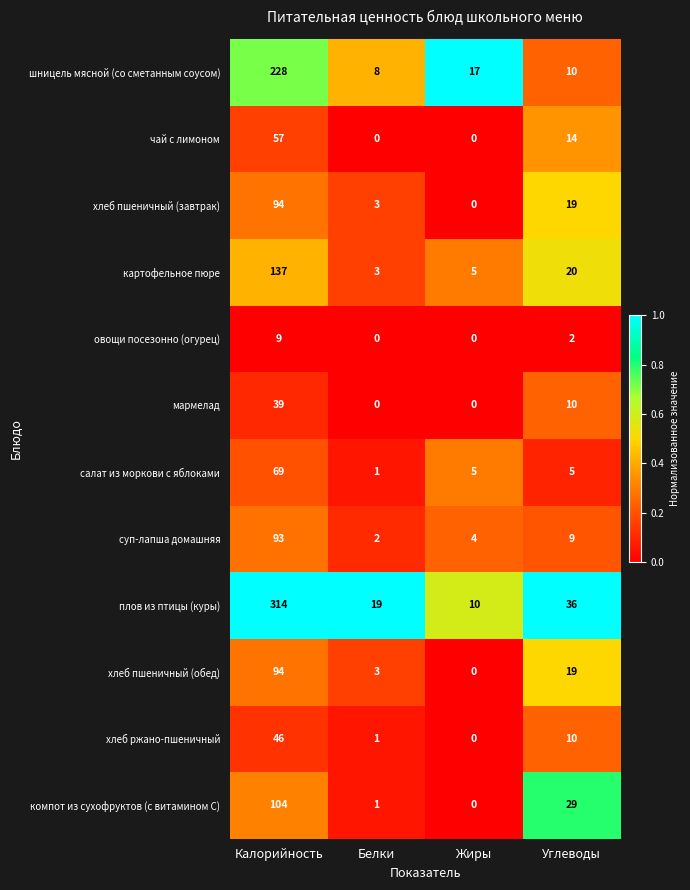

Which series has the widest spread of values?

плов из птицы (куры)